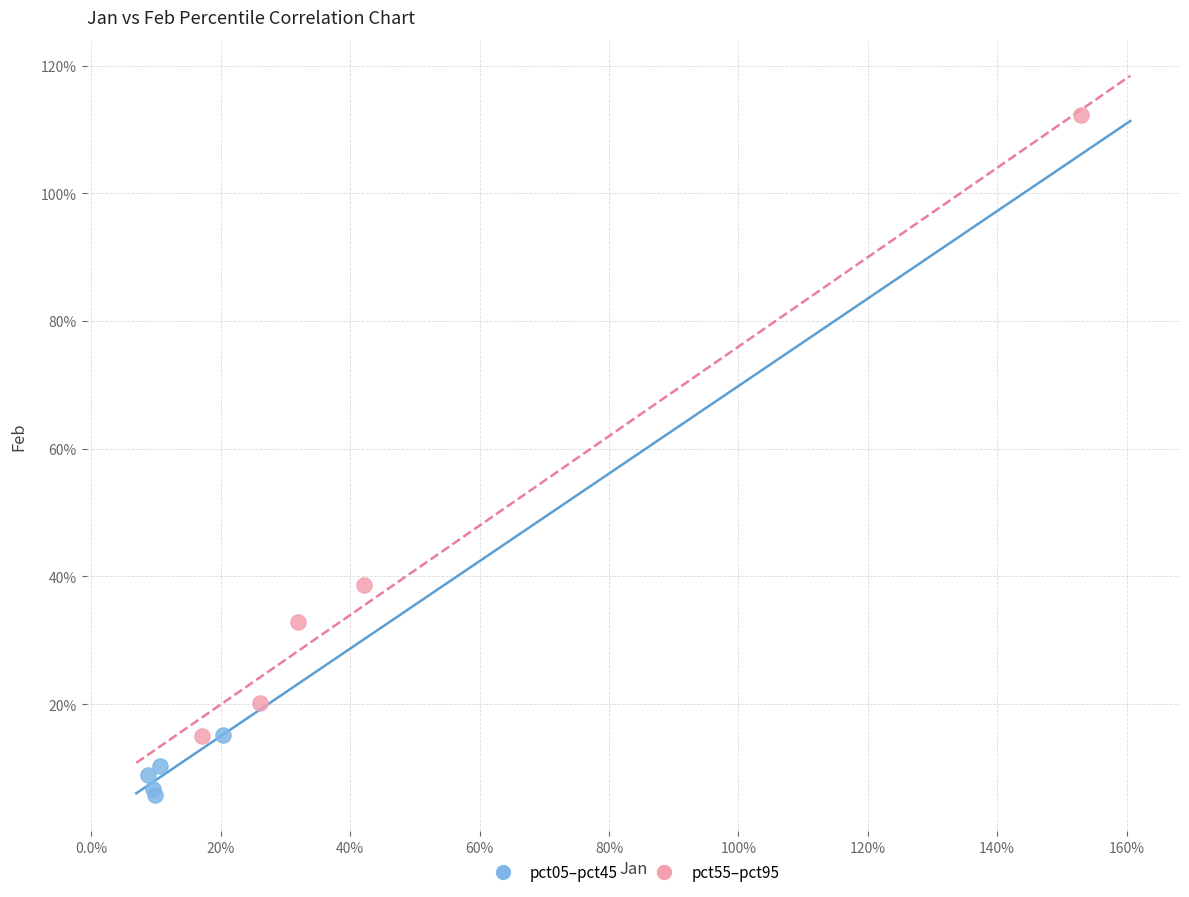

What are all the series names shown in the legend?

pct05–pct45, pct55–pct95